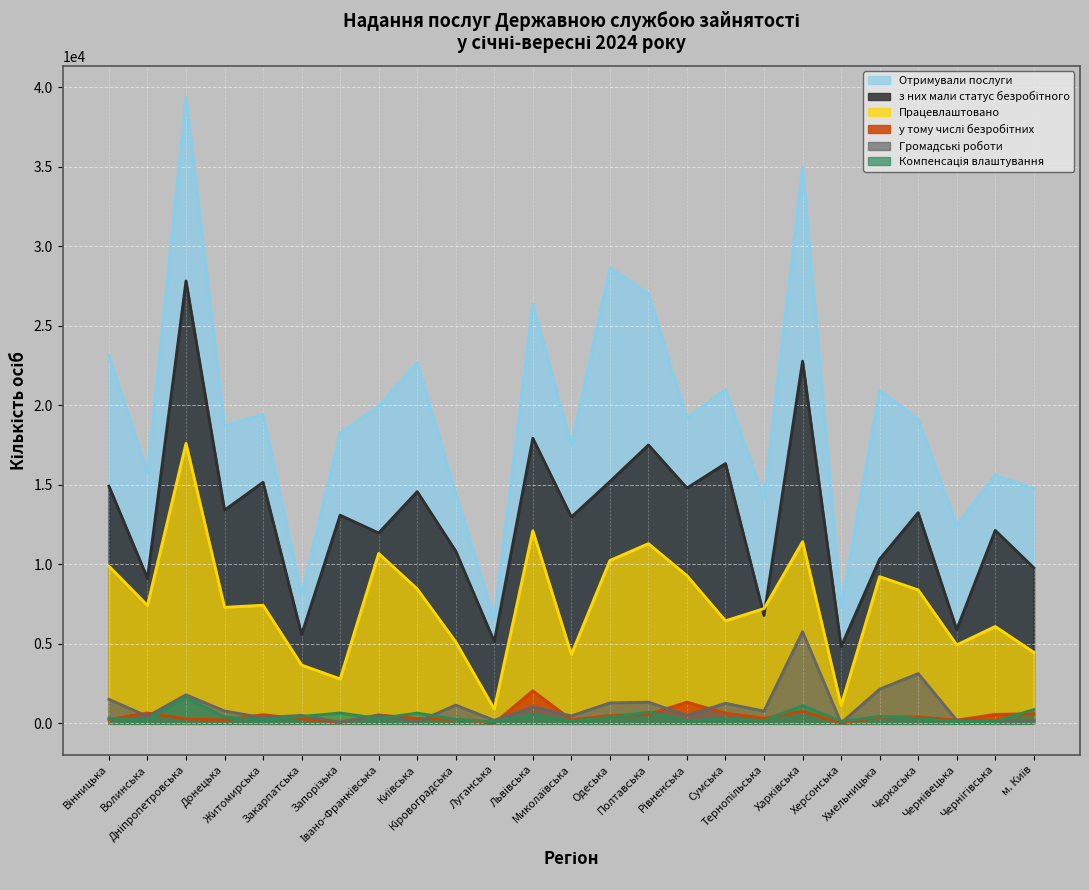

Count the number of categories in the chart.

25